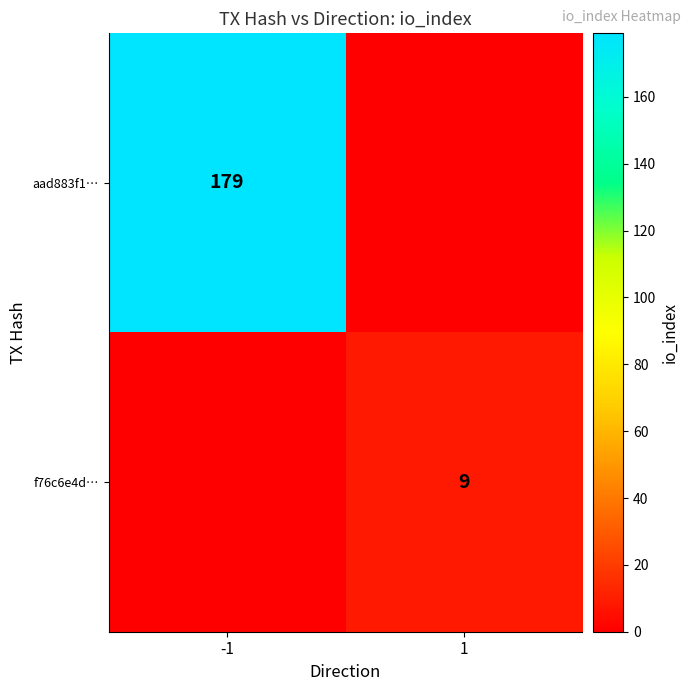

Is it true that aad883f1… equals 179 at -1?

True